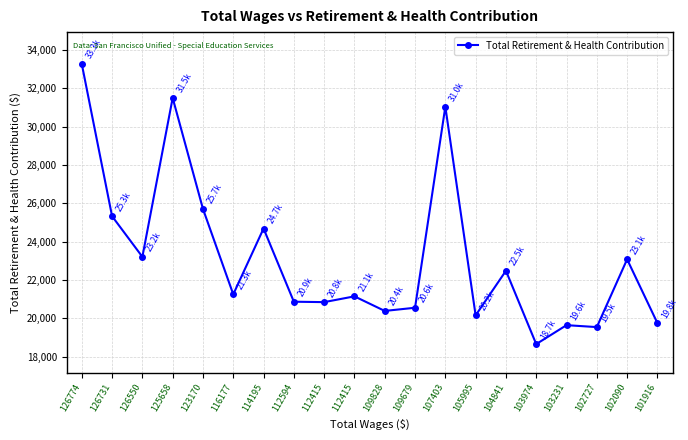

What is the greatest value displayed?

33277